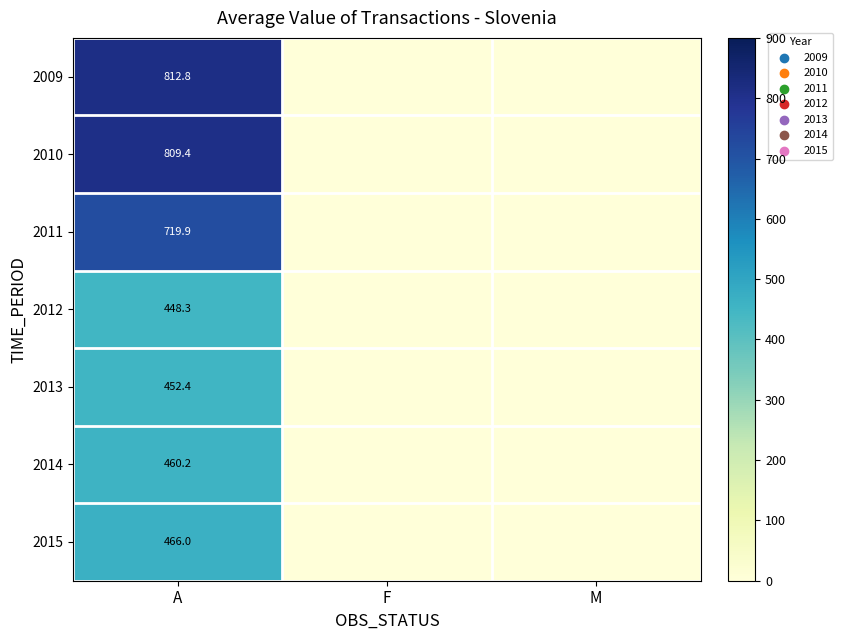

Rank the series at A from highest to lowest value.

2009, 2010, 2011, 2015, 2014, 2013, 2012